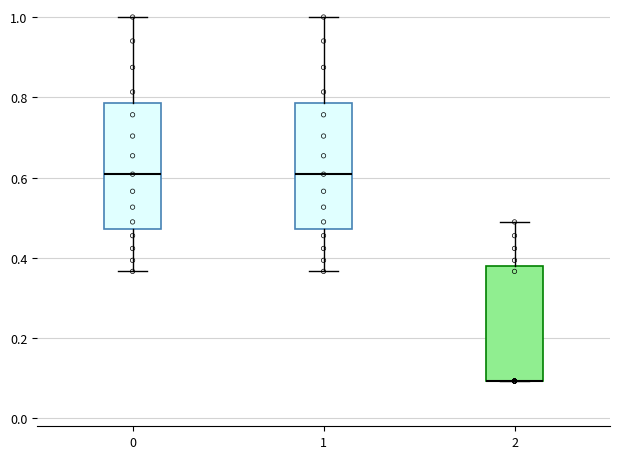

Reading left to right, read every box against the y-axis: the position of its median line, the range the box covers, and the ends of its whiskers. The values are not printed on the chart, so give them approximately, as read against the axis.

0: median 0.60, box 0.48 to 0.78, whiskers 0.36 to 1.00
1: median 0.60, box 0.48 to 0.78, whiskers 0.36 to 1.00
2: median 0.10 (drawn on the box's lower edge), box 0.10 to 0.38, whiskers 0.10 to 0.48